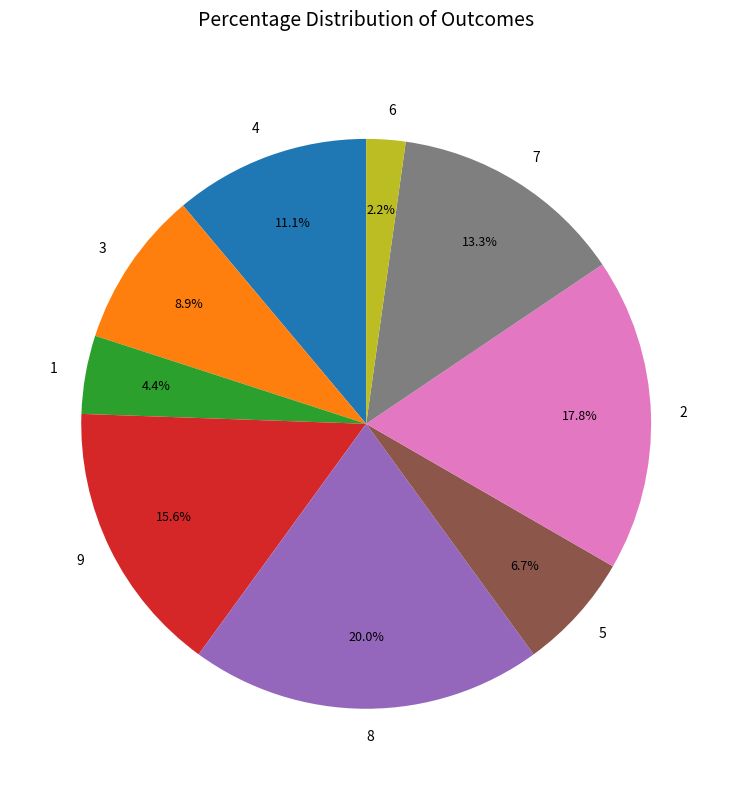

What percentage do 8 and 1 together represent?

24.4%